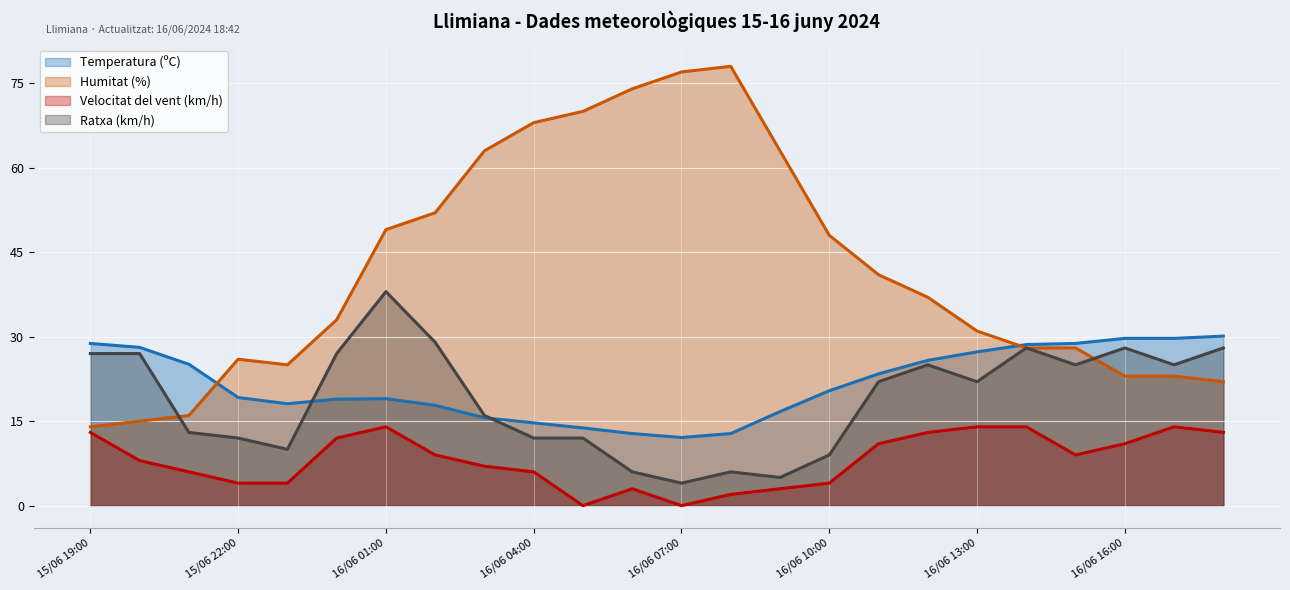

Reading right to left, list all the values displayed in this chart.

Temperatura (ºC): 30.1	29.7	29.7	28.8	28.6	27.3	25.8	23.4	20.4	16.7	12.8	12.1	12.8	13.8	14.7	15.6	17.8	19.0	18.9	18.1	19.2	25.1	28.1	28.8
Humitat (%): 22.0	23.0	23.0	28.0	28.0	31.0	37.0	41.0	48.0	63.0	78.0	77.0	74.0	70.0	68.0	63.0	52.0	49.0	33.0	25.0	26.0	16.0	15.0	14.0
Velocitat del vent (km/h): 13.0	14.0	11.0	9.0	14.0	14.0	13.0	11.0	4.0	3.0	2.0	0.0	3.0	0.0	6.0	7.0	9.0	14.0	12.0	4.0	4.0	6.0	8.0	13.0
Ratxa (km/h): 28.0	25.0	28.0	25.0	28.0	22.0	25.0	22.0	9.0	5.0	6.0	4.0	6.0	12.0	12.0	16.0	29.0	38.0	27.0	10.0	12.0	13.0	27.0	27.0